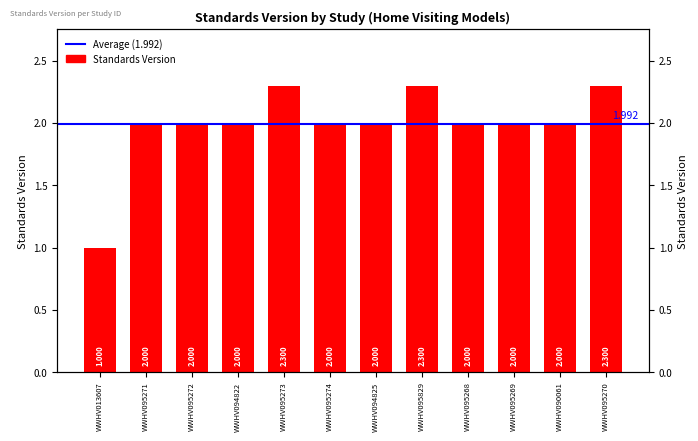

Reading left to right, list all the values displayed in this chart.

1.0	2.0	2.0	2.0	2.3	2.0	2.0	2.3	2.0	2.0	2.0	2.3